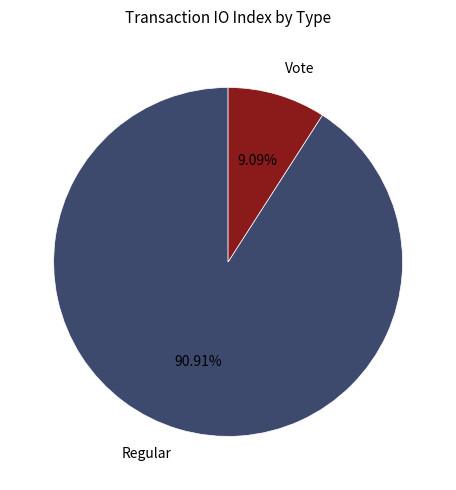

Count the number of slices in the pie.

2